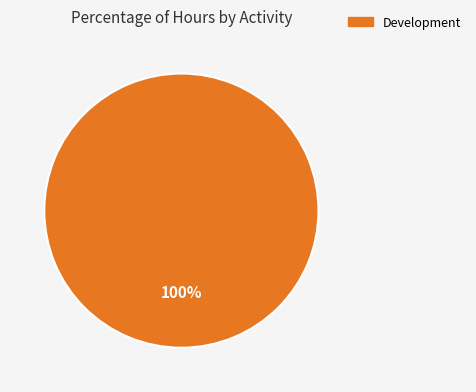

How many slices are in this pie chart?

1